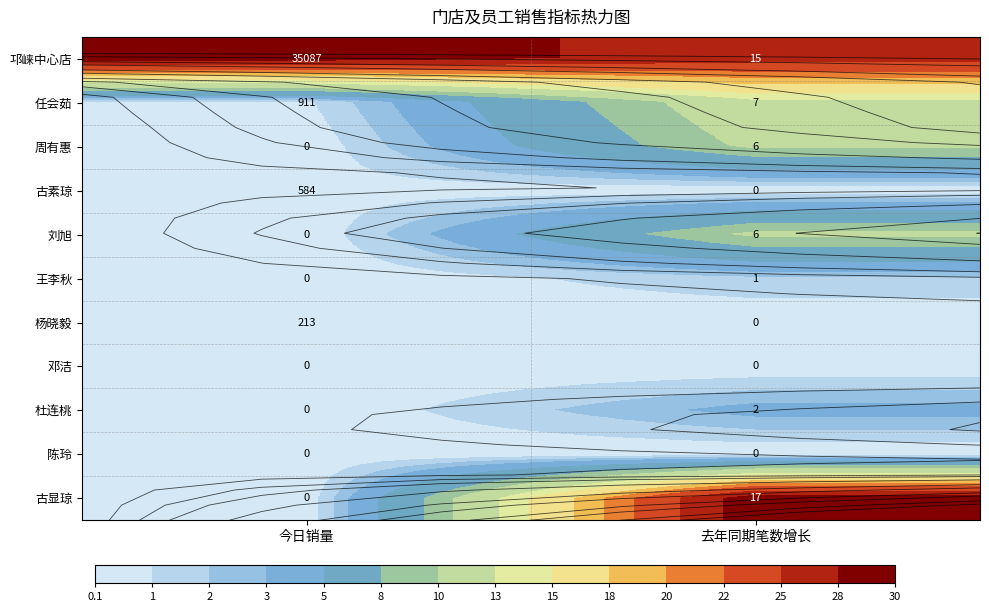

At which label does 邛崃中心店 reach its minimum?

去年同期笔数增长